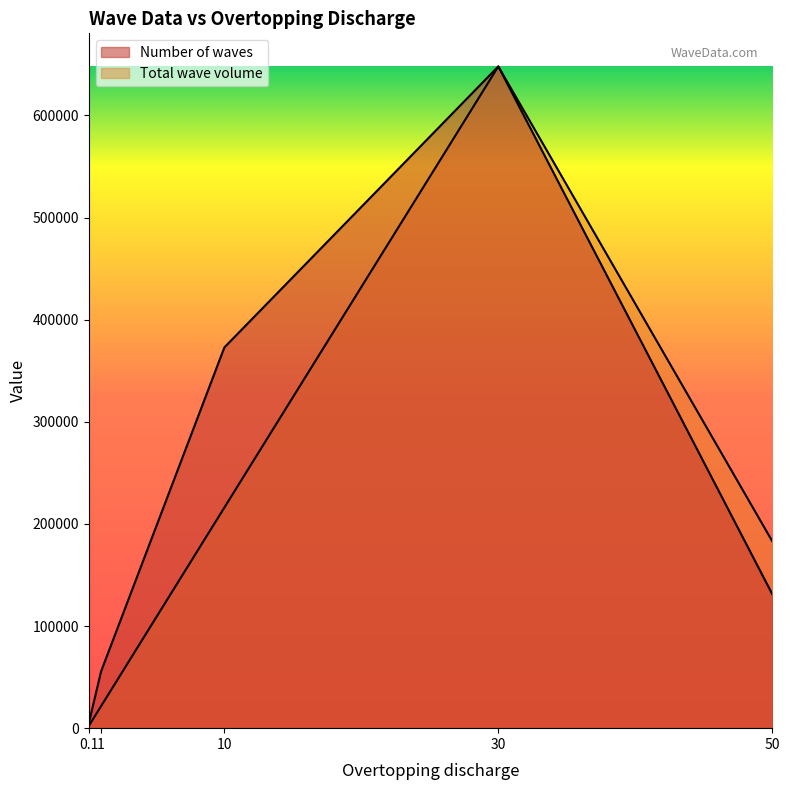

True or false: Number of waves has more than 2 interior local peaks.

False